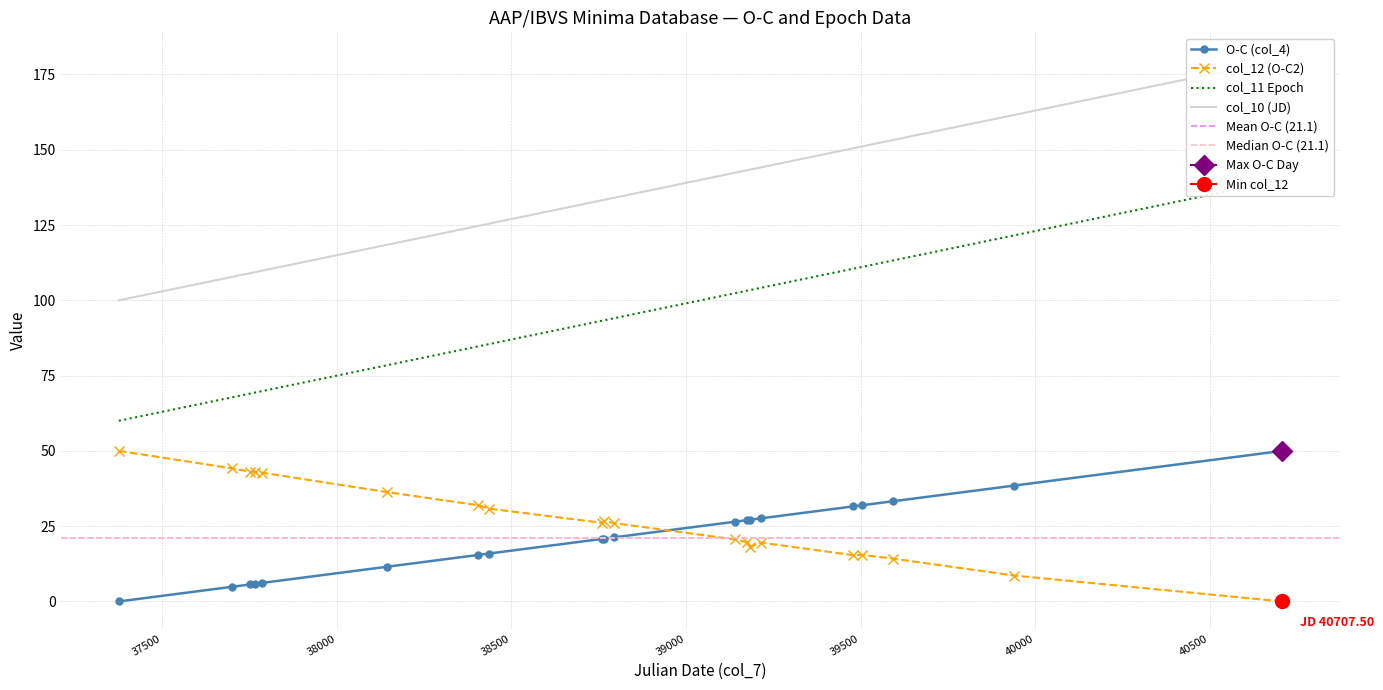

True or false: col_12 (O-C2) has more than 1 points higher than both neighbors.

True